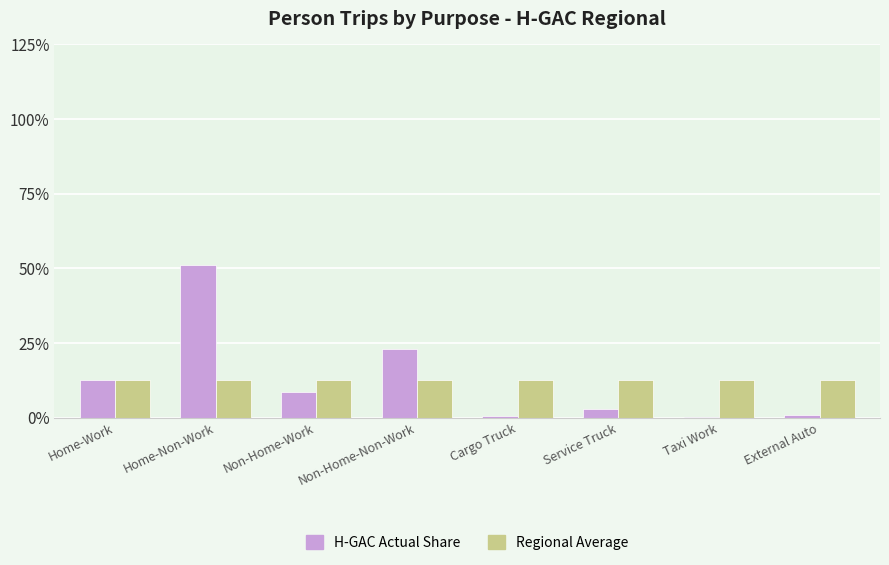

Where is H-GAC Actual Share nearest to the value 0?

Taxi Work